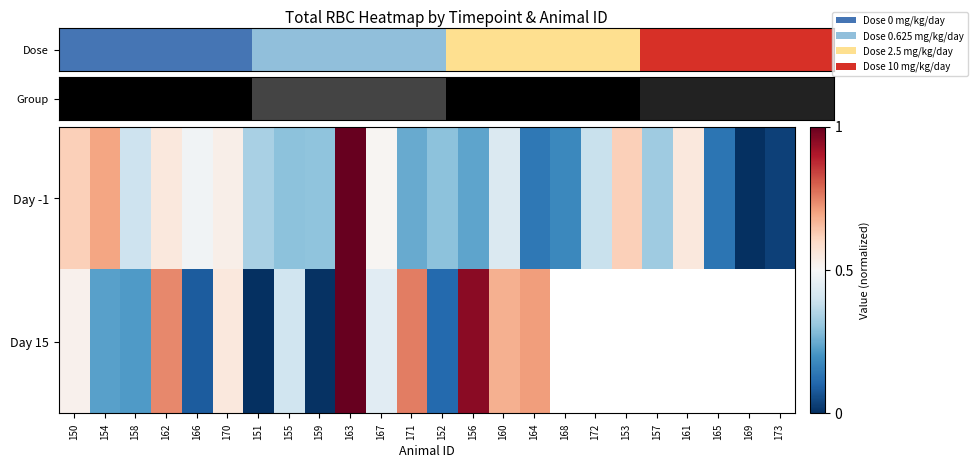

Read the Day 15 value at 154.

0.2